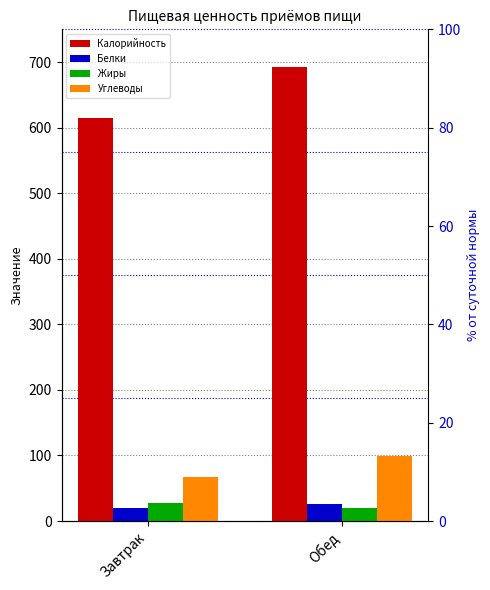

What is the sum of all Белки values?

45.6